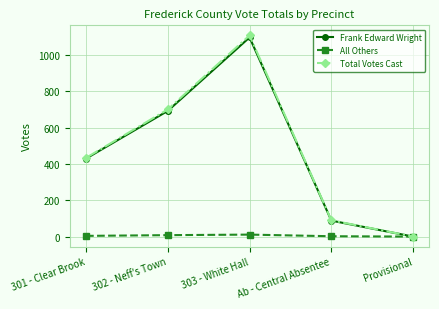

True or false: Frank Edward Wright has more than 2 interior local peaks.

False